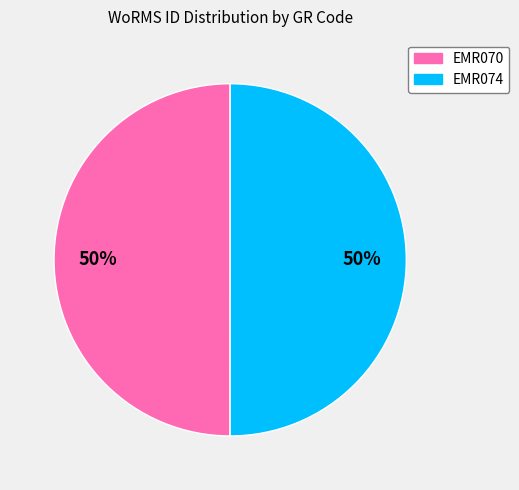

To the nearest percent, what is the combined percentage of EMR070 and EMR074?

100%